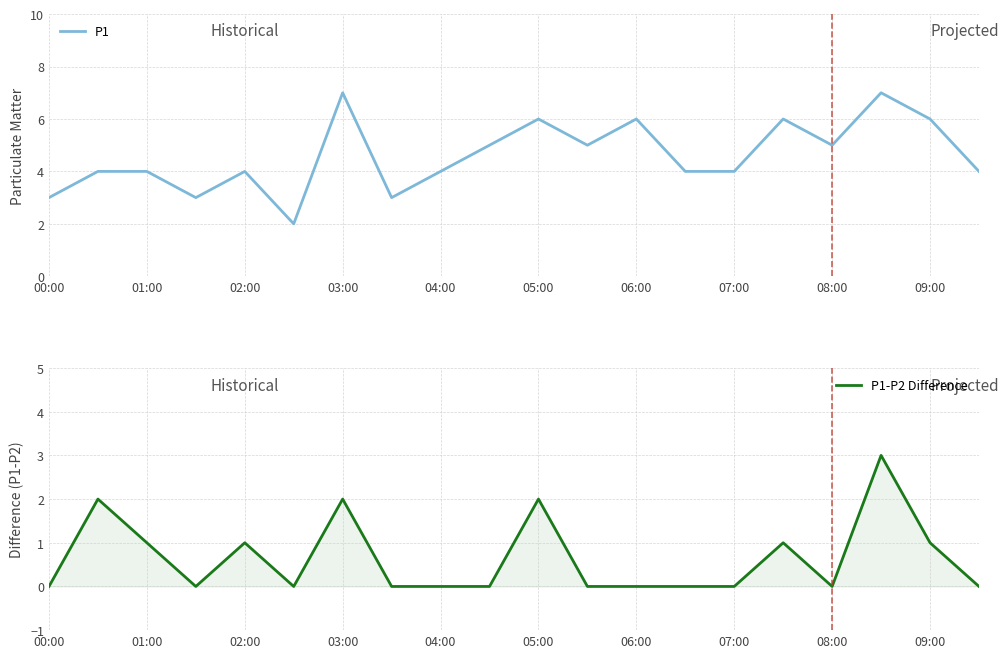

What are all the series names shown in the legend?

P1, P1-P2 Difference